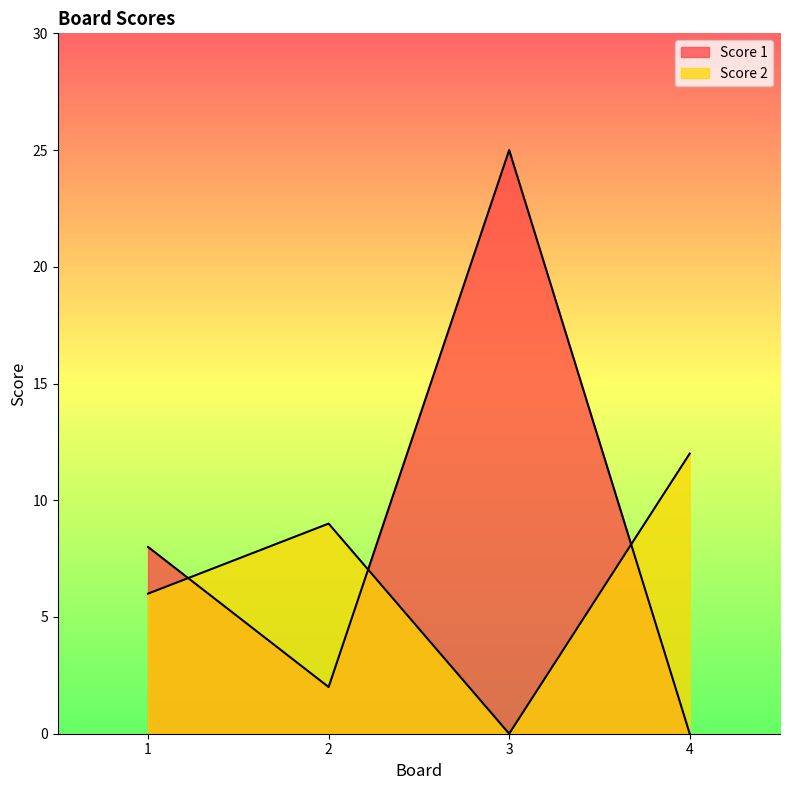

Where does the Score 1 series first go above 8?

3